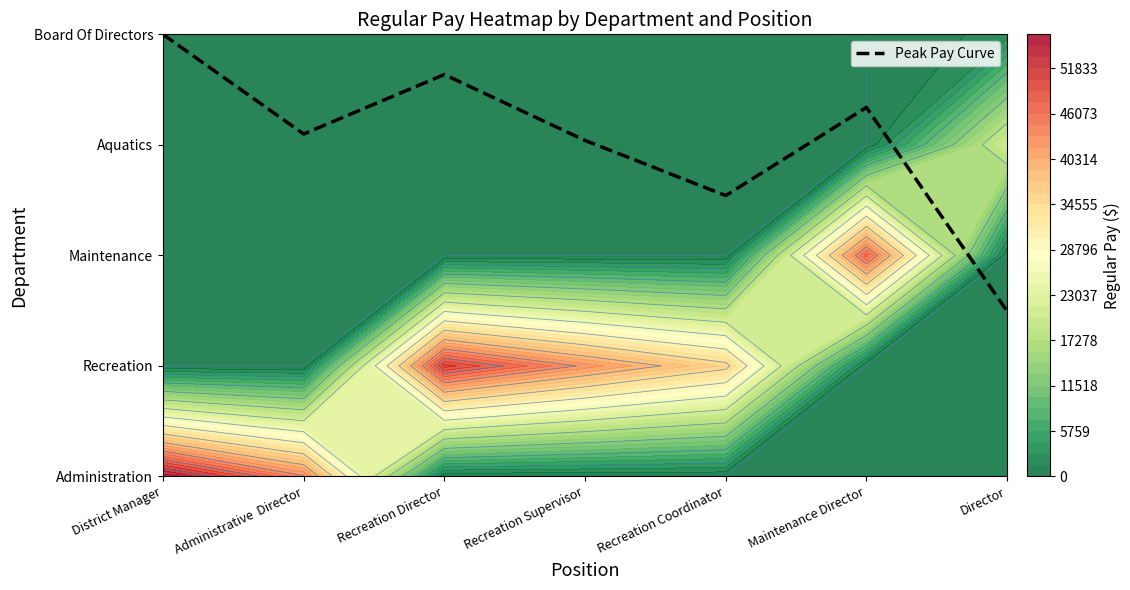

What is the change in value from Recreation Director to Maintenance Director?

-0.3